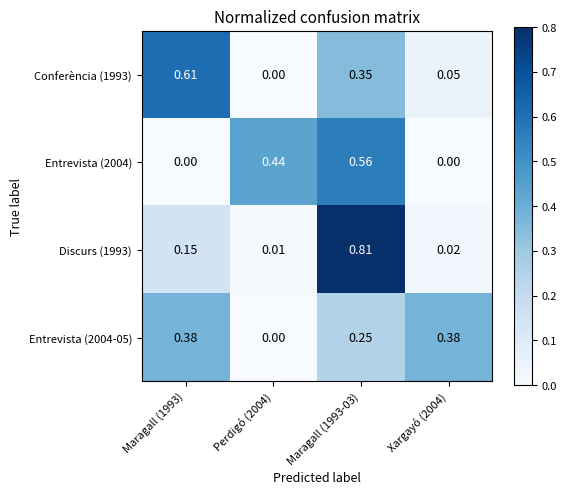

Is the value of Entrevista (2004) at Maragall (1993-03) greater than the value of Conferència (1993) at Maragall (1993)?

No